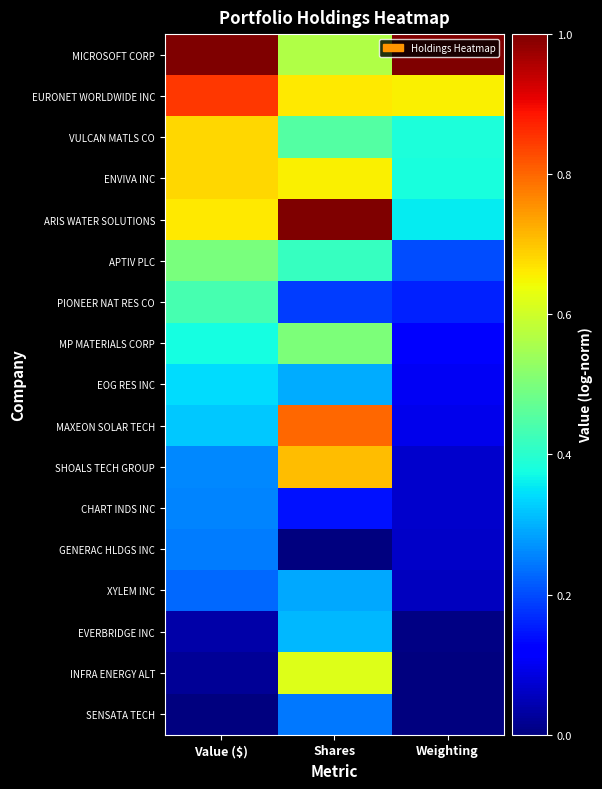

List the series in order of their peak value, highest first.

ARIS WATER SOLUTIONS, MICROSOFT CORP, EURONET WORLDWIDE INC, MAXEON SOLAR TECH, SHOALS TECH GROUP, VULCAN MATLS CO, ENVIVA INC, INFRA ENERGY ALT, MP MATERIALS CORP, APTIV PLC, PIONEER NAT RES CO, EOG RES INC, EVERBRIDGE INC, XYLEM INC, CHART INDS INC, GENERAC HLDGS INC, SENSATA TECH